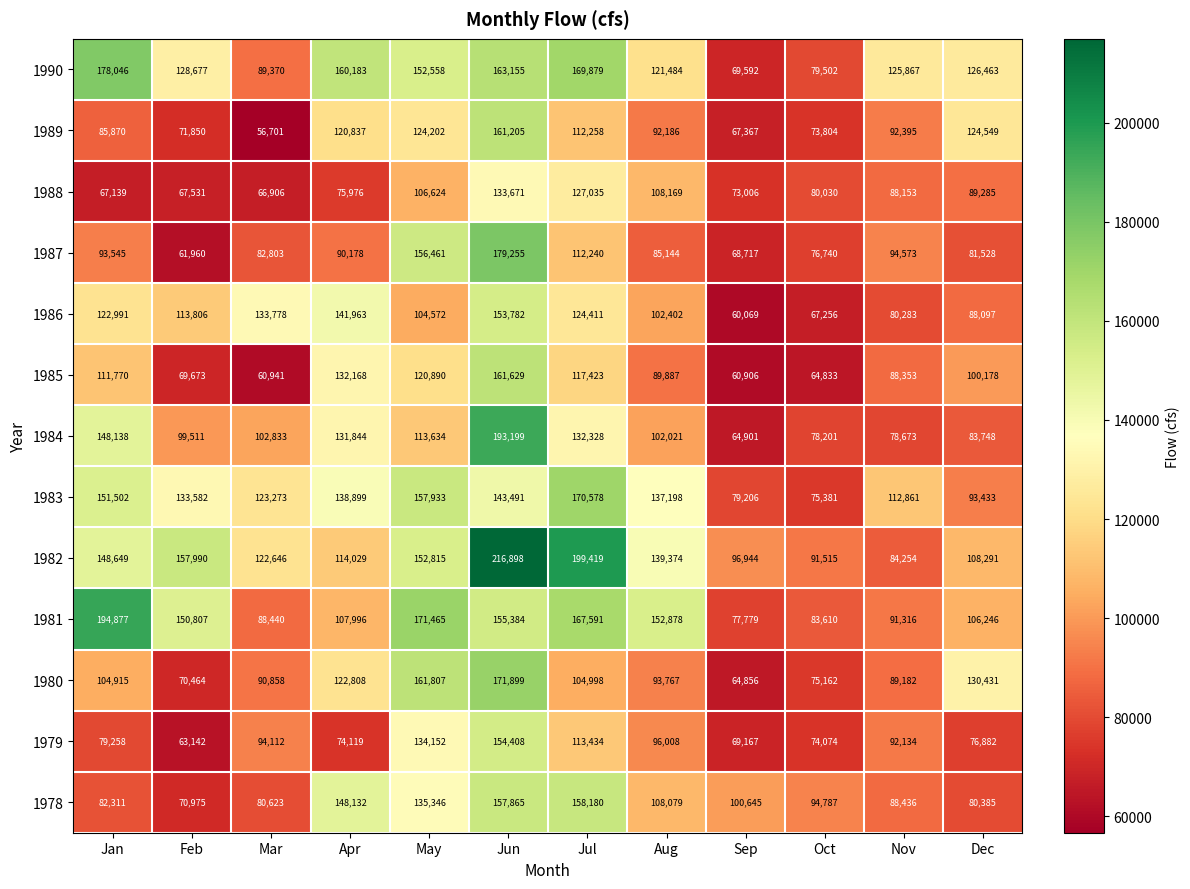

How many distinct data groups are displayed?

13